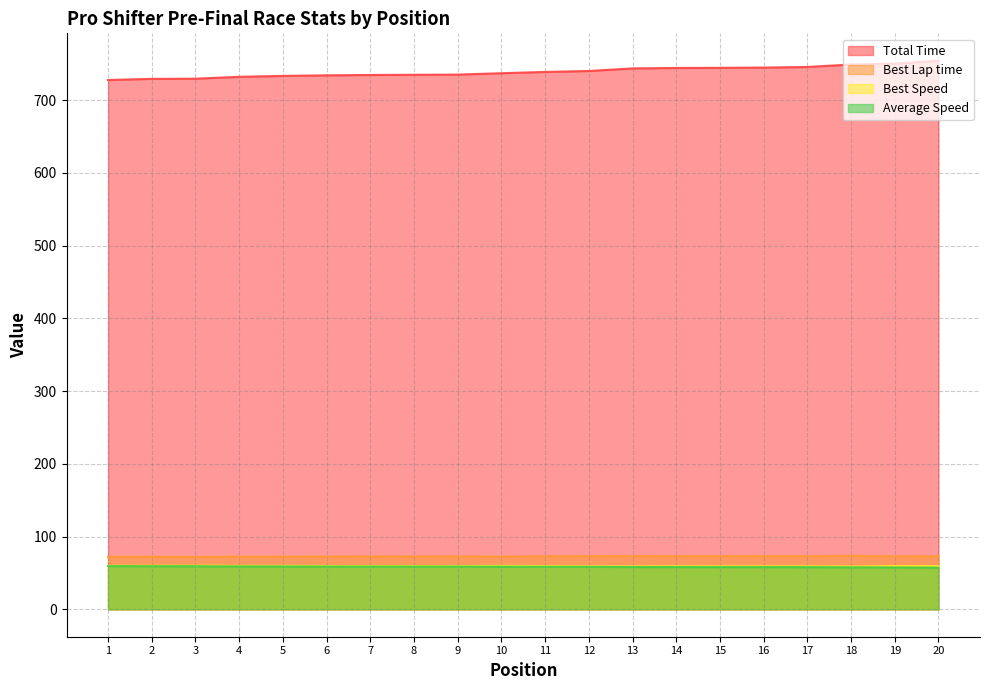

What is the smallest value displayed?

57.3